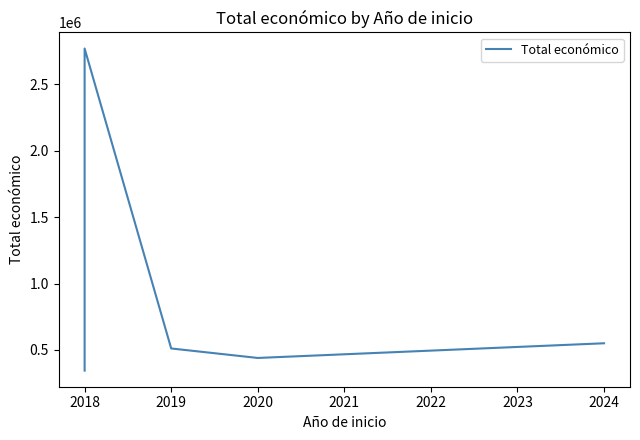

The value at 2024 is 954463. True or false?

False